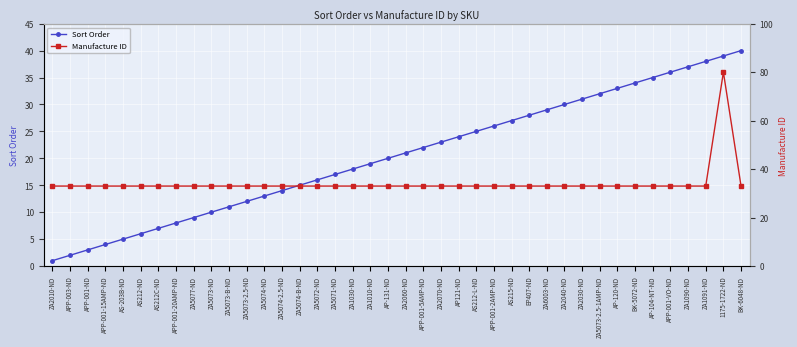

Which series has the largest total across all categories?

Manufacture ID